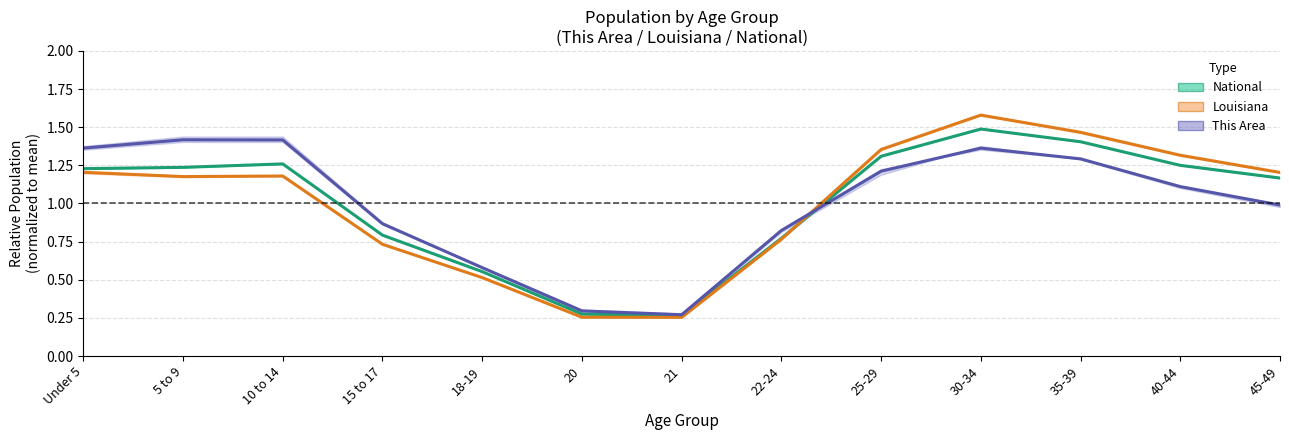

List the series in order of their peak value, lowest first.

This Area, National, Louisiana